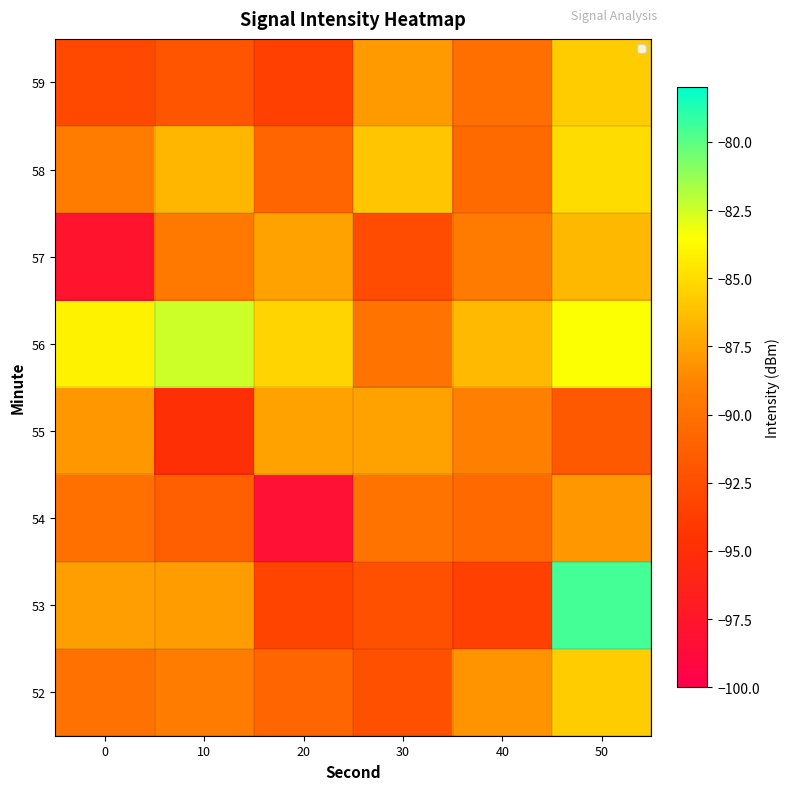

Reading left to right, transcribe all the data shown in this chart.

52: 0=-90.0	10=-89.2	20=-90.9	30=-92.4	40=-88.1	50=-85.7
53: 0=-87.7	10=-87.7	20=-93.2	30=-92.4	40=-93.5	50=-79.5
54: 0=-90.1	10=-91.3	20=-98.2	30=-89.8	40=-90.6	50=-87.9
55: 0=-87.9	10=-94.9	20=-87.5	30=-87.5	40=-89.0	50=-91.7
56: 0=-84.1	10=-82.4	20=-85.3	30=-89.8	40=-86.5	50=-83.4
57: 0=-97.8	10=-89.5	20=-87.5	30=-92.6	40=-89.3	50=-86.5
58: 0=-89.2	10=-86.6	20=-90.9	30=-85.9	40=-90.5	50=-85.0
59: 0=-92.9	10=-92.1	20=-93.6	30=-87.8	40=-90.1	50=-85.7